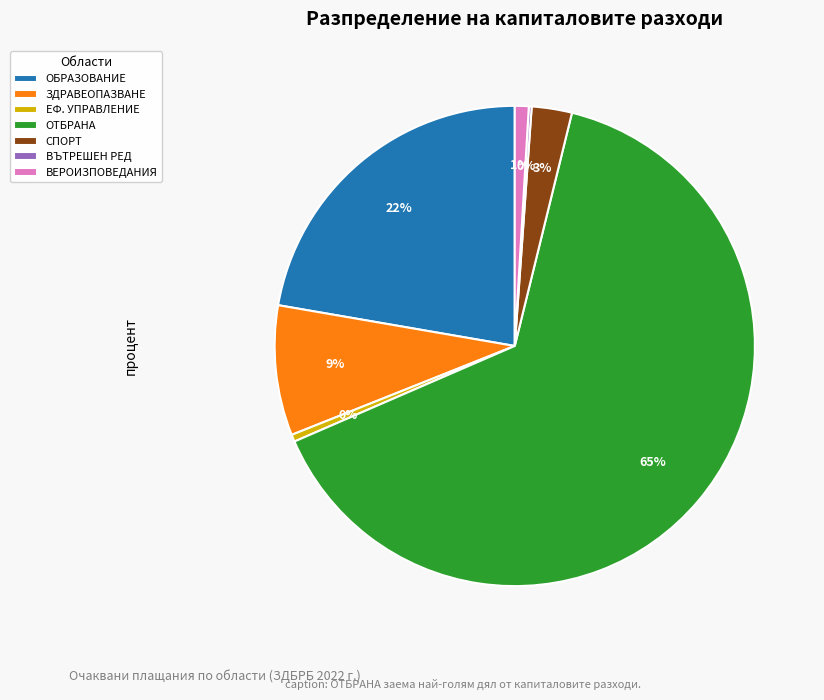

Do ЕФ. УПРАВЛЕНИЕ and ОБРАЗОВАНИЕ together represent more than half of the pie?

No